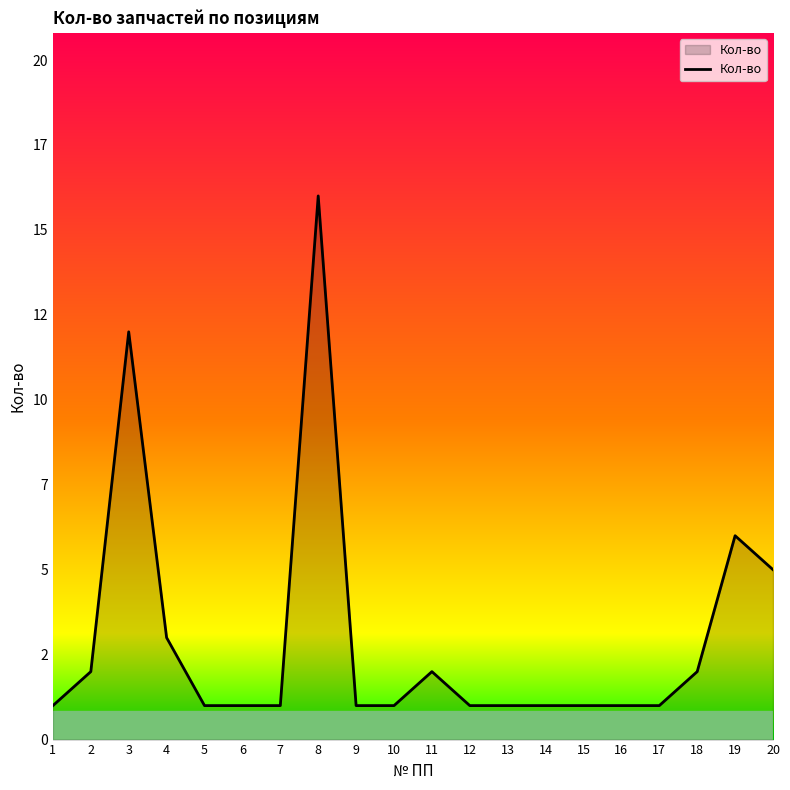

What is the change in value from 4 to 19?

+3